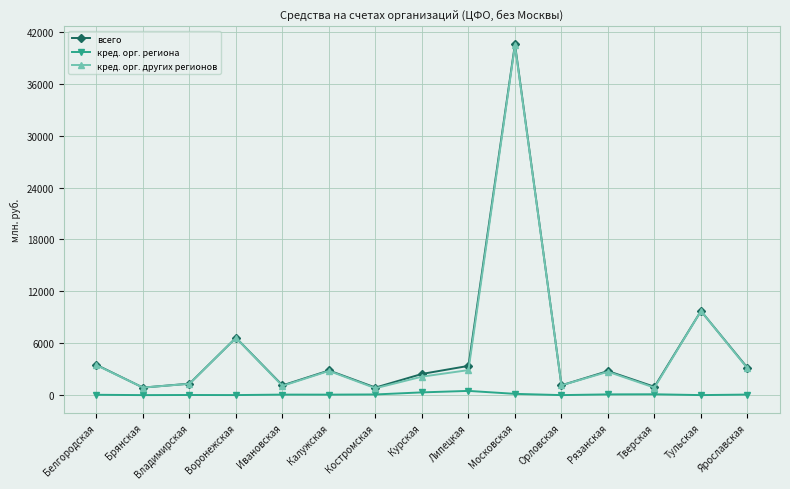

True or false: всего has a value of 2449 at Курская.

True